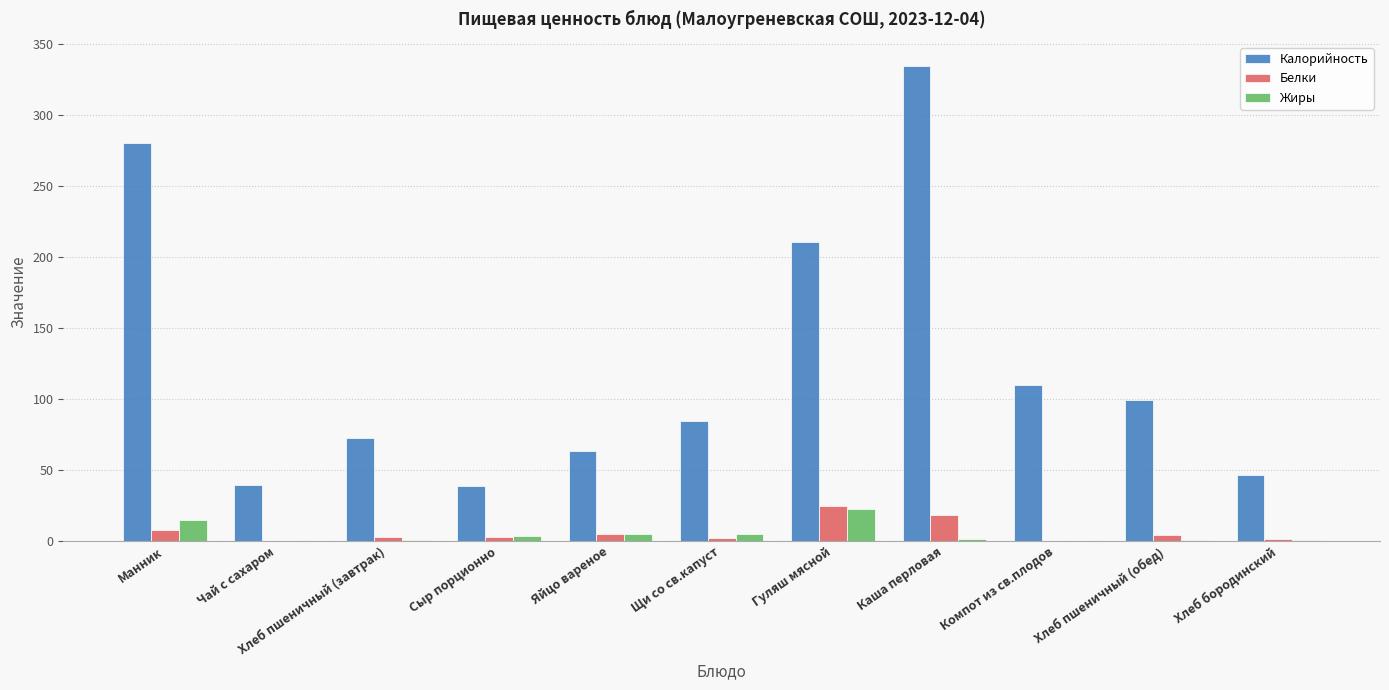

The Калорийность series shows 561.2 at Каша перловая. True or false?

False